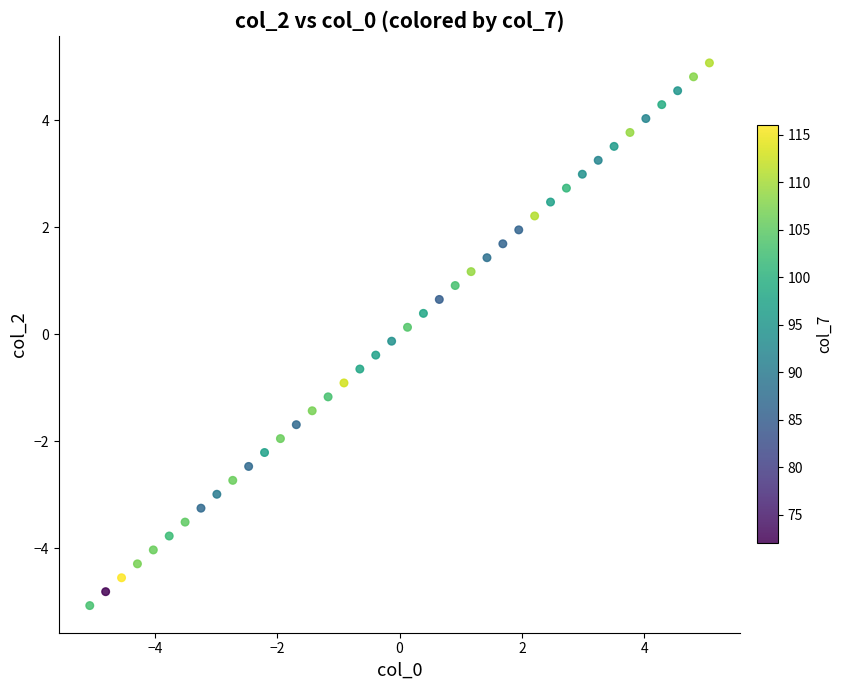

What is the range of Y values (max minus min)?

10.1